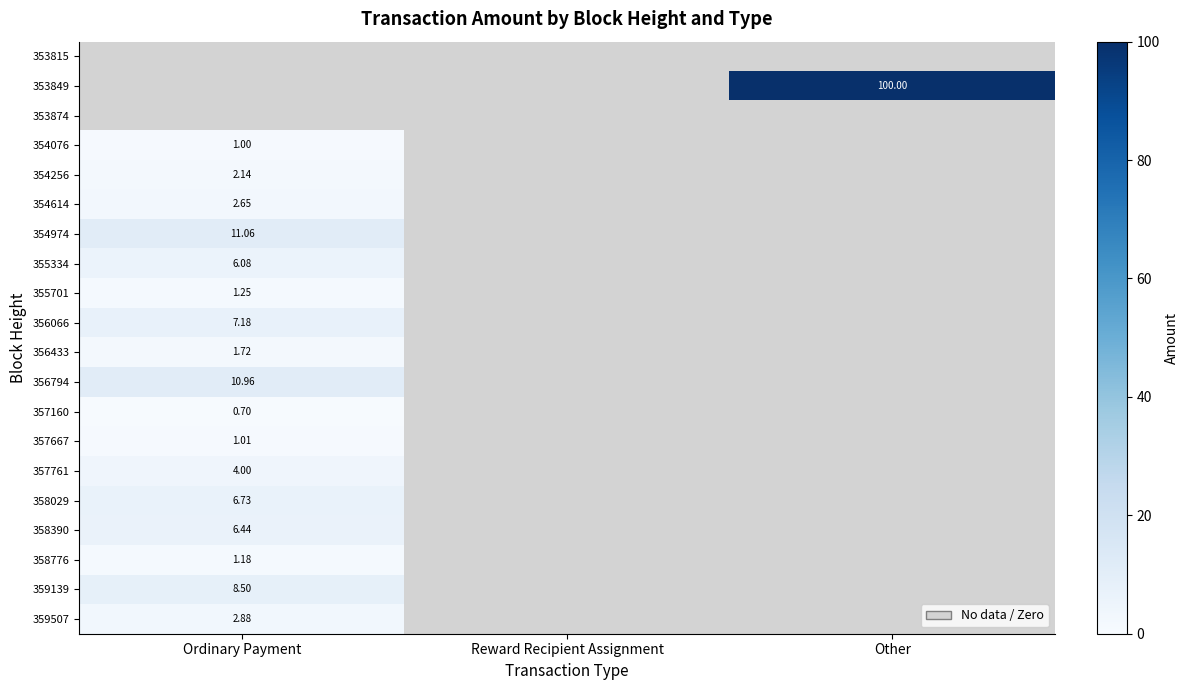

The 356433 series shows 1.0 at Other. True or false?

False